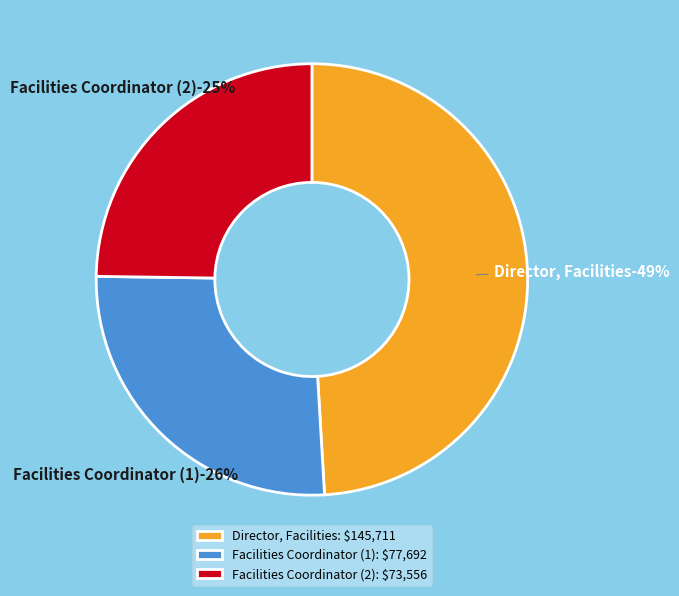

To the nearest percent, what portion does Facilities Coordinator represent?

26%